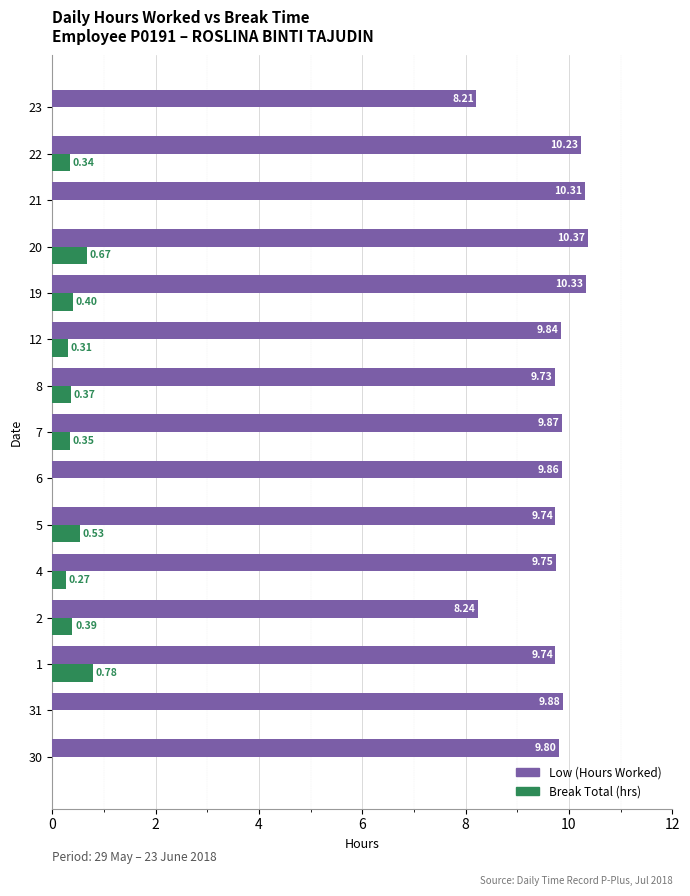

What is the sum of the Low (Hours Worked) values at 8 and 19?

20.1